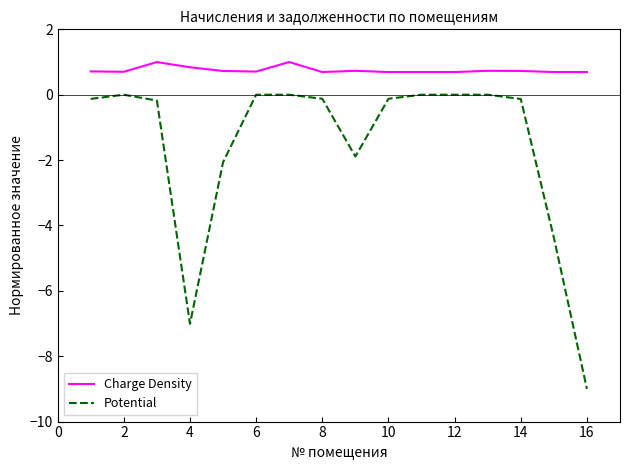

Does the chart display data point markers on the line(s)?

No